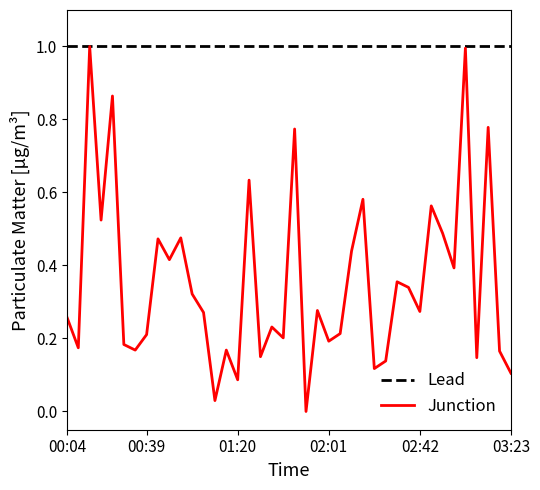

Reading right to left, what are all the values shown in this chart?

0.1	0.2	0.8	0.1	1.0	0.4	0.5	0.6	0.3	0.3	0.4	0.1	0.1	0.6	0.4	0.2	0.2	0.3	0.0	0.8	0.2	0.2	0.2	0.6	0.1	0.2	0.0	0.3	0.3	0.5	0.4	0.5	0.2	0.2	0.2	0.9	0.5	1.0	0.2	0.3